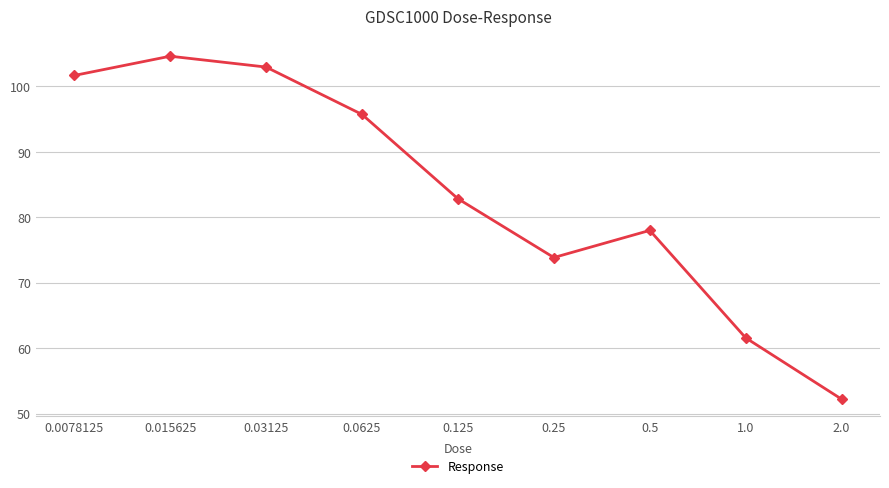

What position from the right is 0.0078125?

9